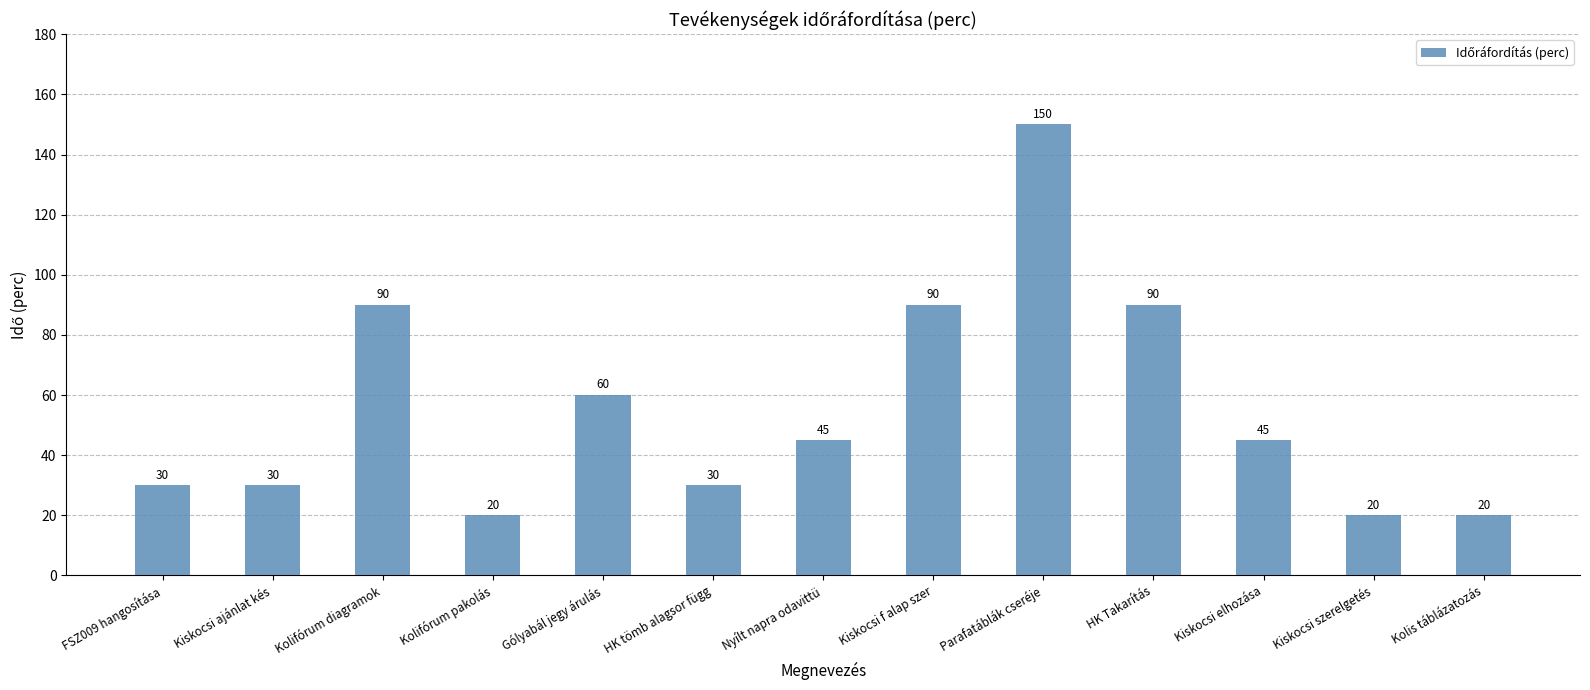

What is the ratio of the value at Kolifórum diagramok to the value at HK tömb alagsor függ?

3.0